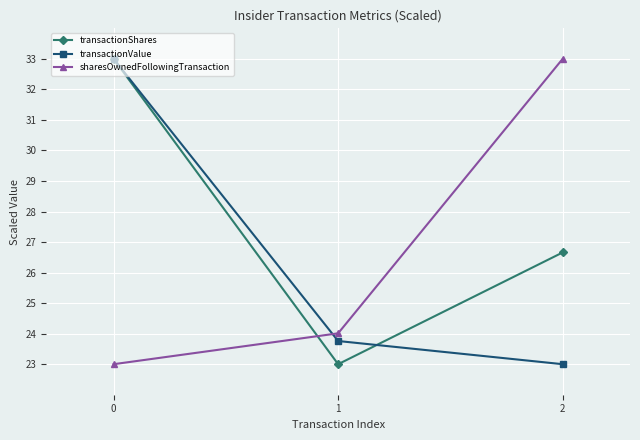

How many values in the transactionShares series exceed 26?

2